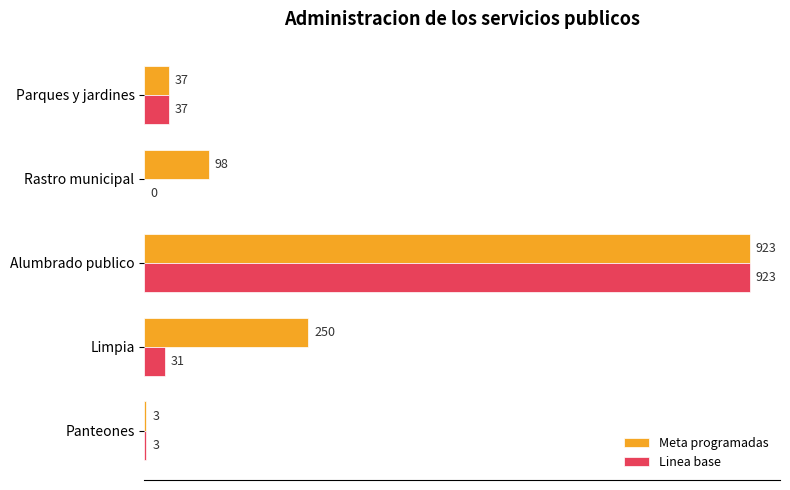

What is the sum of all Linea base values?

994